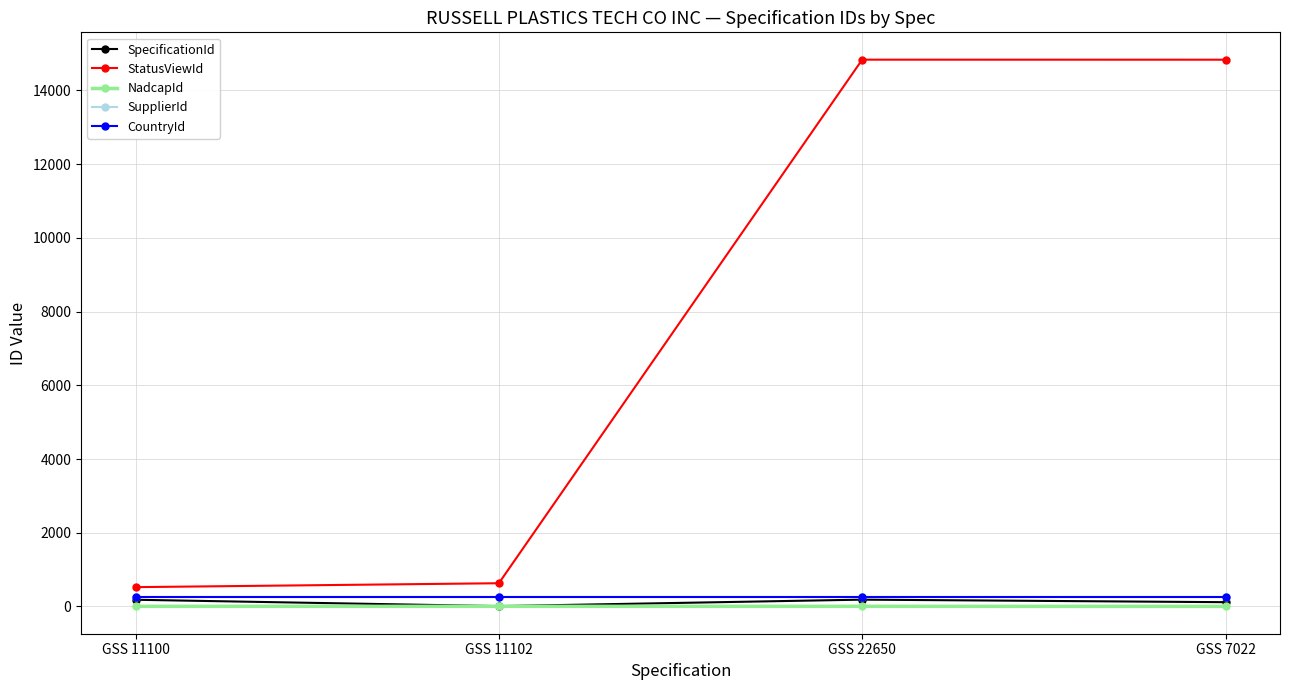

True or false: NadcapId and CountryId cross at least once.

False